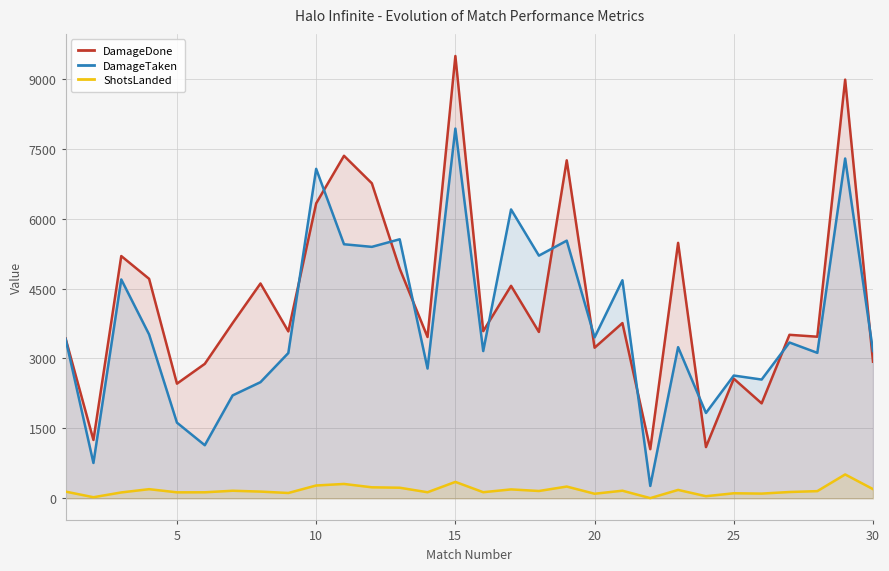

List the series in order of their peak value, lowest first.

ShotsLanded, DamageTaken, DamageDone